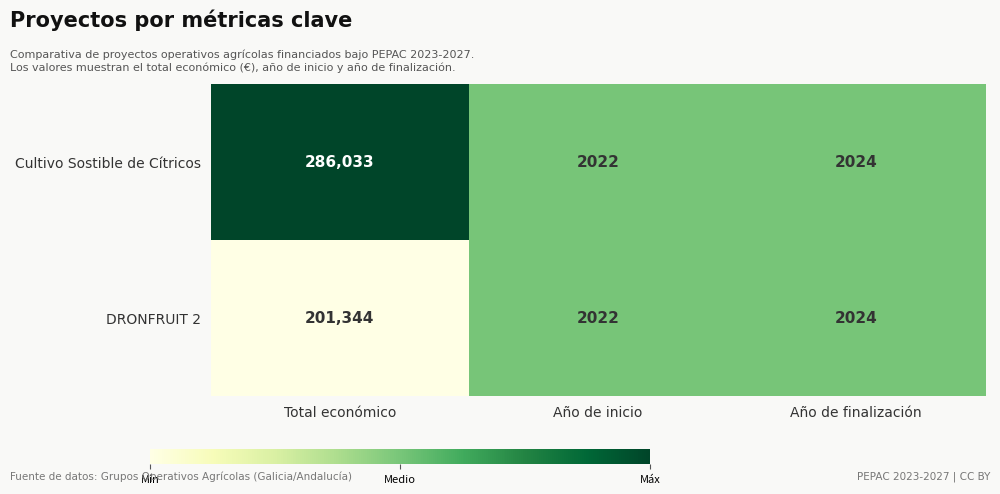

The Cultivo Sostible de Cítricos series shows 2024 at Año de finalización. True or false?

True